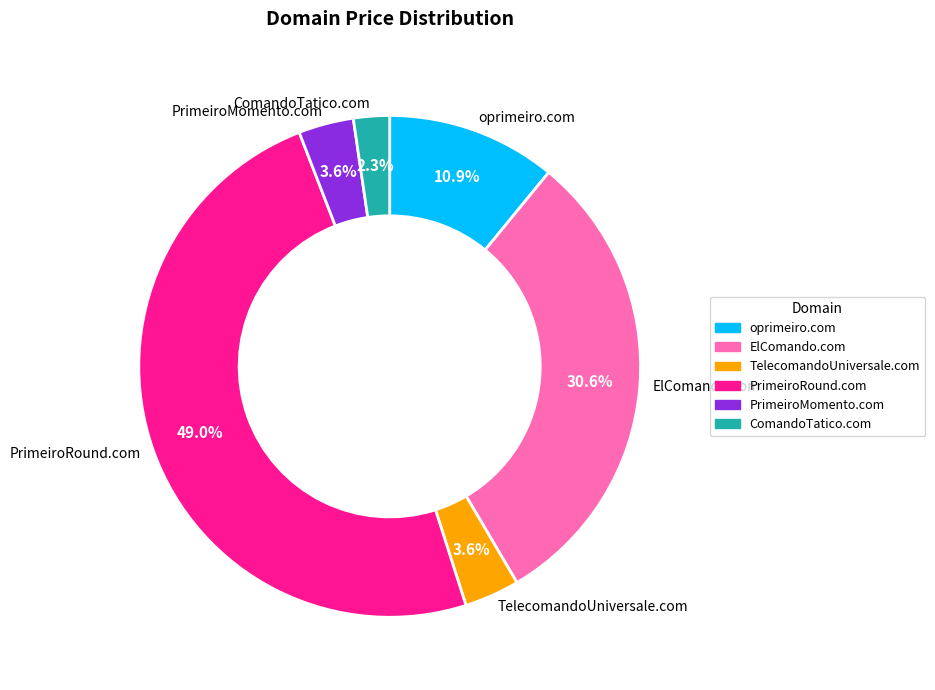

Is ElComando.com the majority of the pie?

No